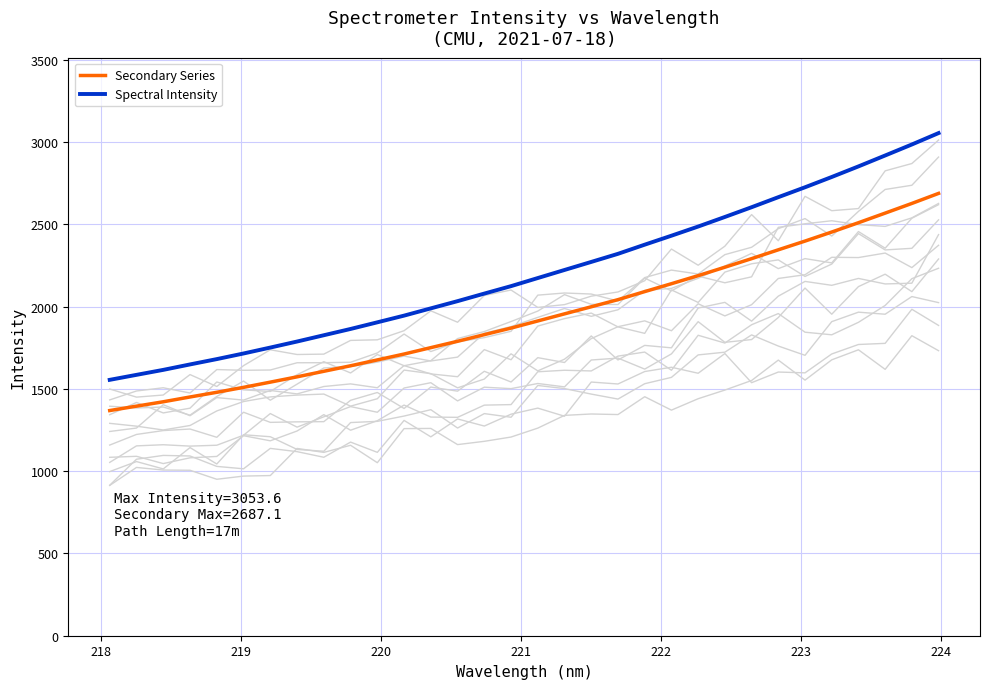

True or false: Secondary Series has more than 0 interior local peaks.

False